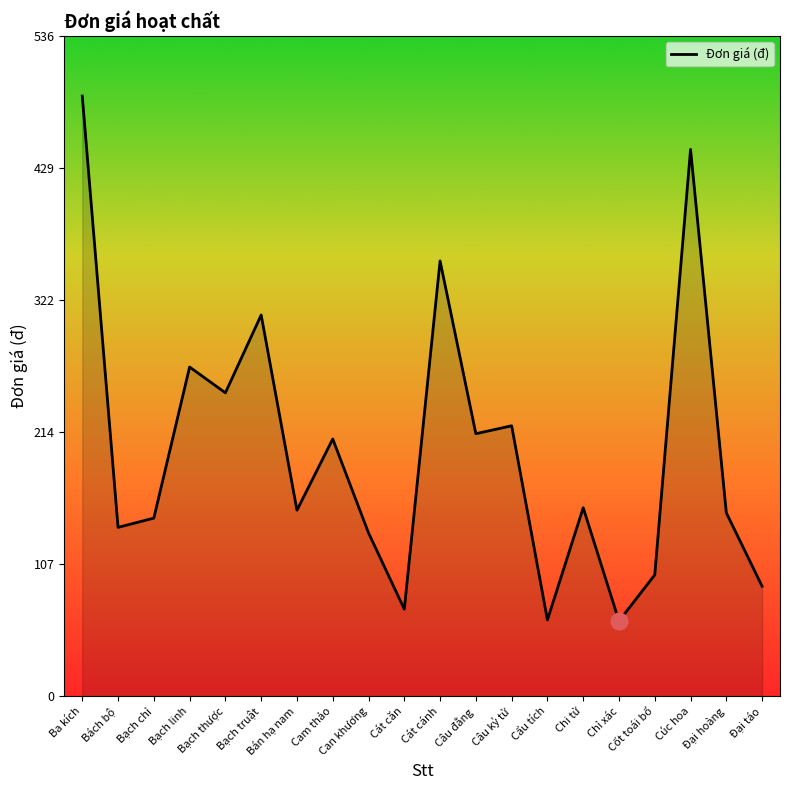

What is the change in value from Bạch linh to Cúc hoa?

+176.8